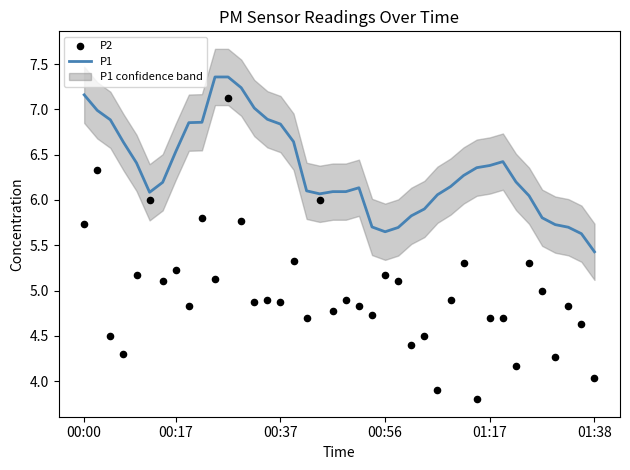

What is the total value across all series at 24?

10.8